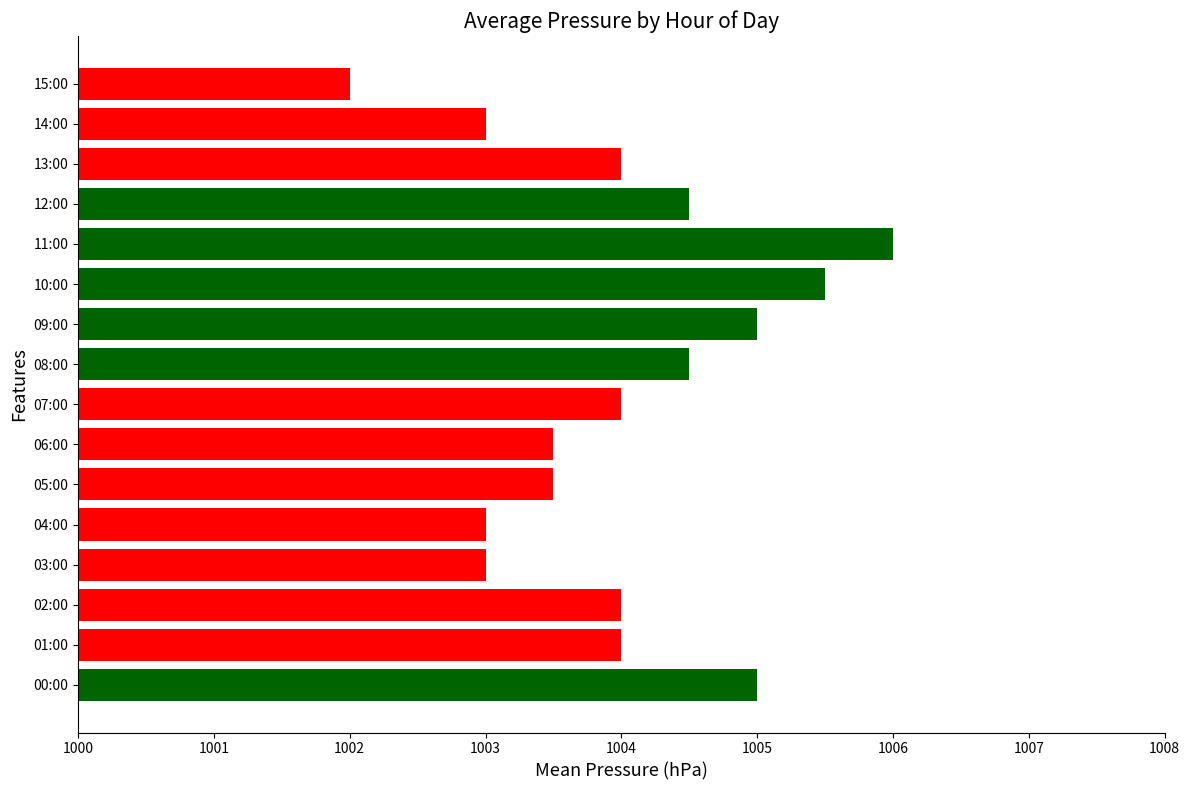

What is the difference between the maximum and minimum values?

4.0